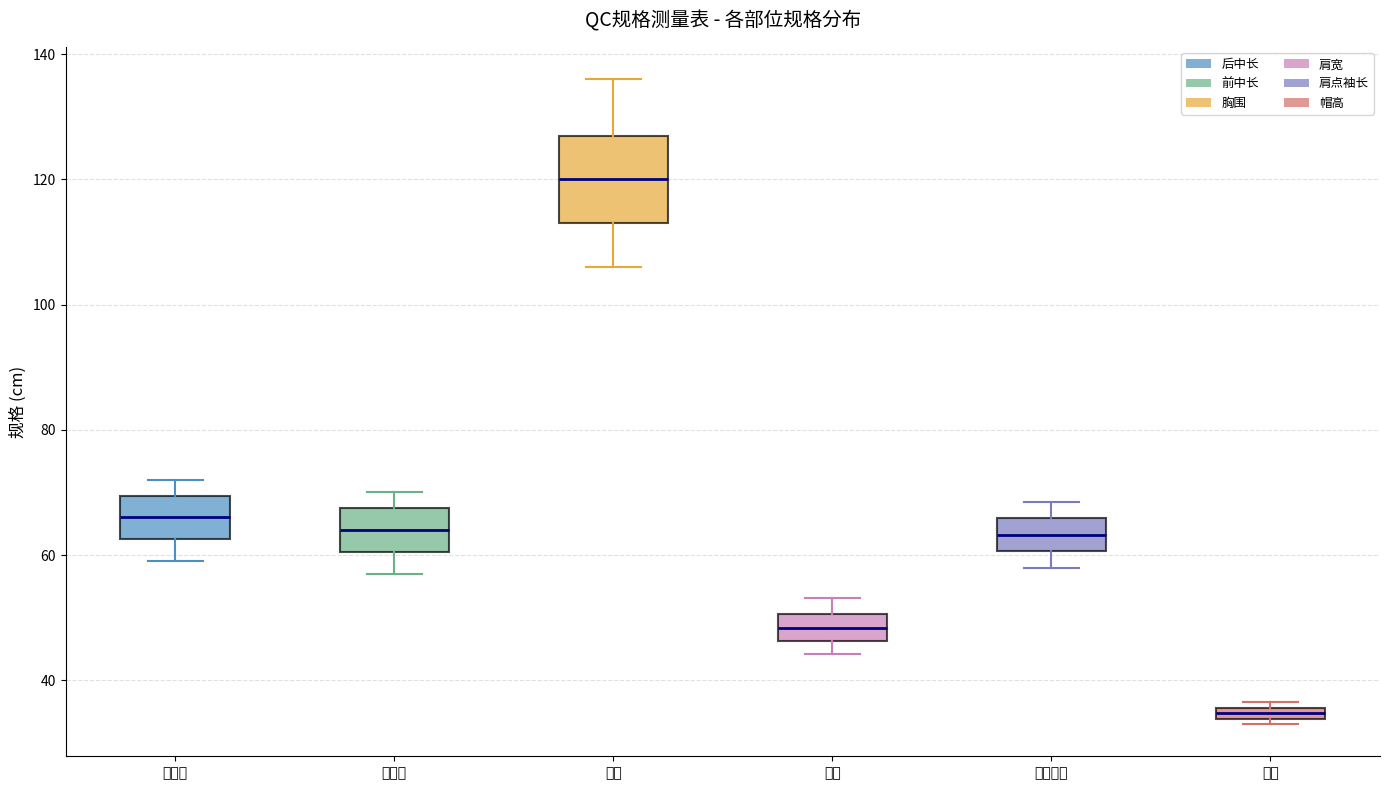

Where is the lower edge of the box for 肩宽 on the y-axis? The values are not printed on the chart, so give them approximately, as read against the axis.

46